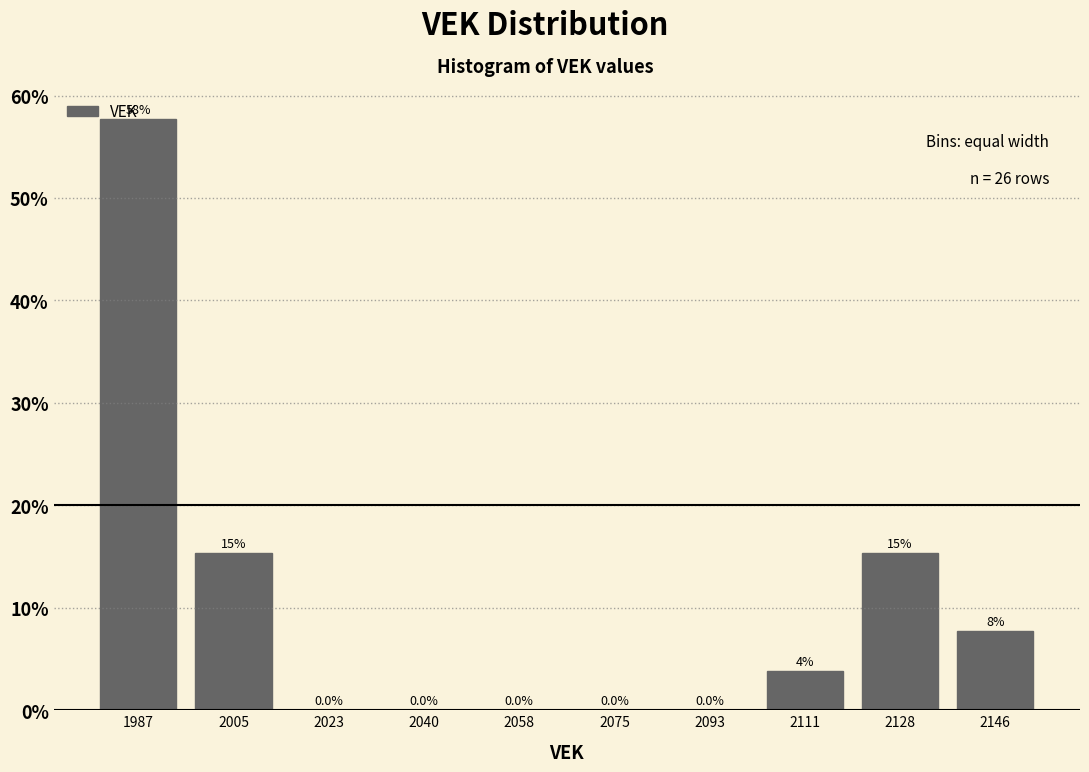

Which range on the x-axis has the tallest bar?

1979.0 to 1996.6